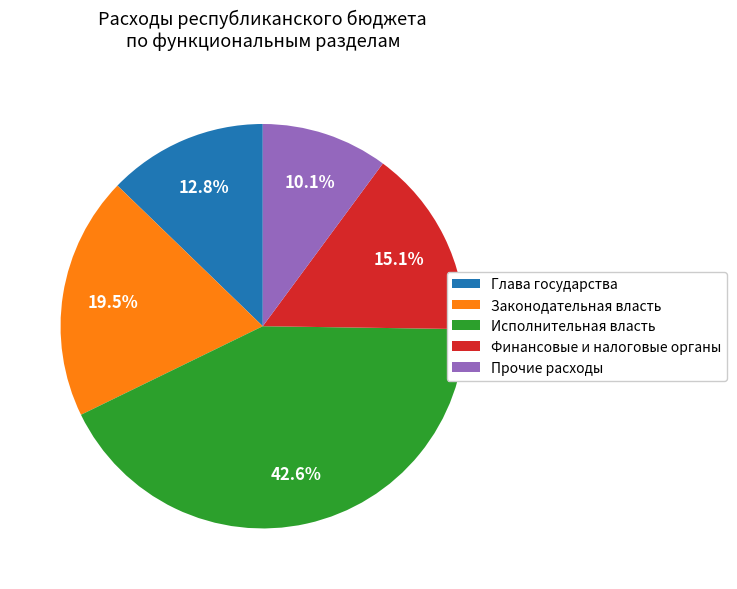

Which slice is the smallest?

Прочие расходы